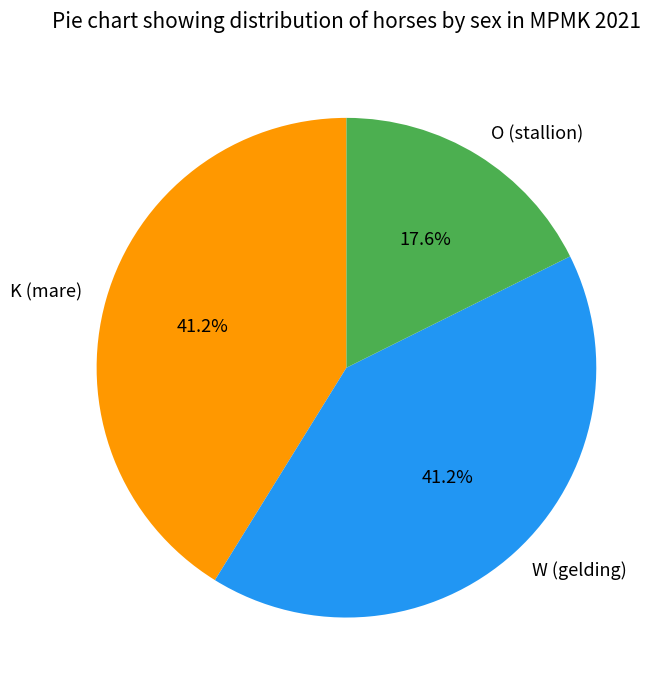

To the nearest percent, what is the average slice percentage?

33%